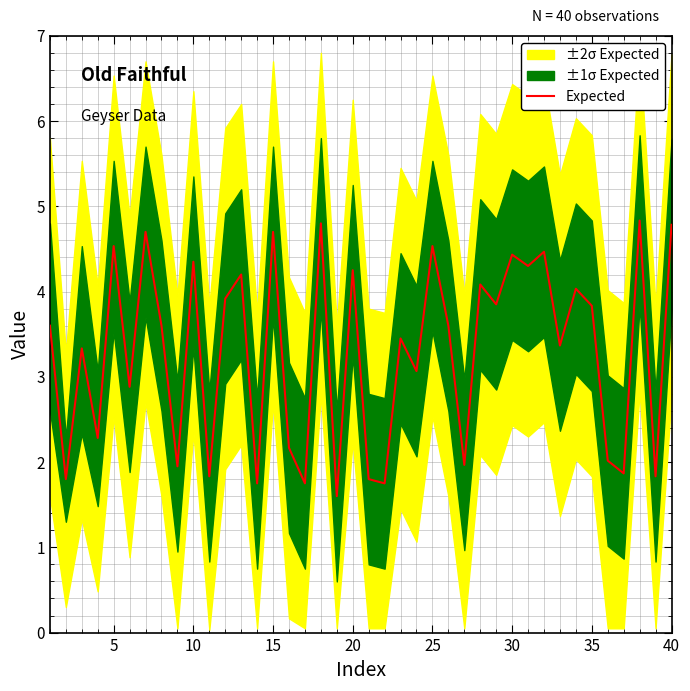

What is the maximum value shown in the chart?

4.8